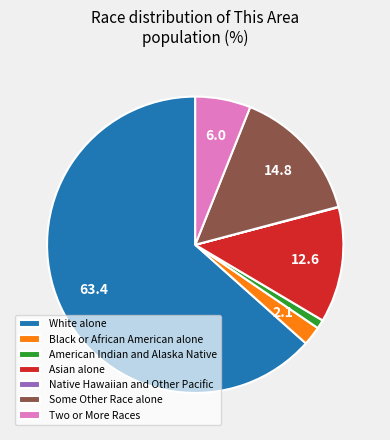

Between Asian alone and Two or More Races, which is larger?

Asian alone